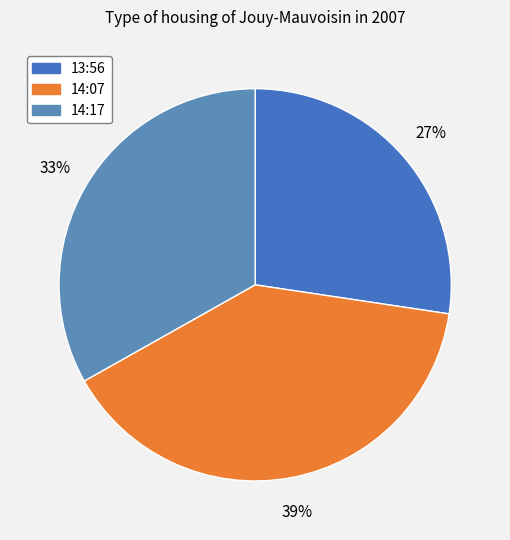

Count the number of slices in the pie.

3